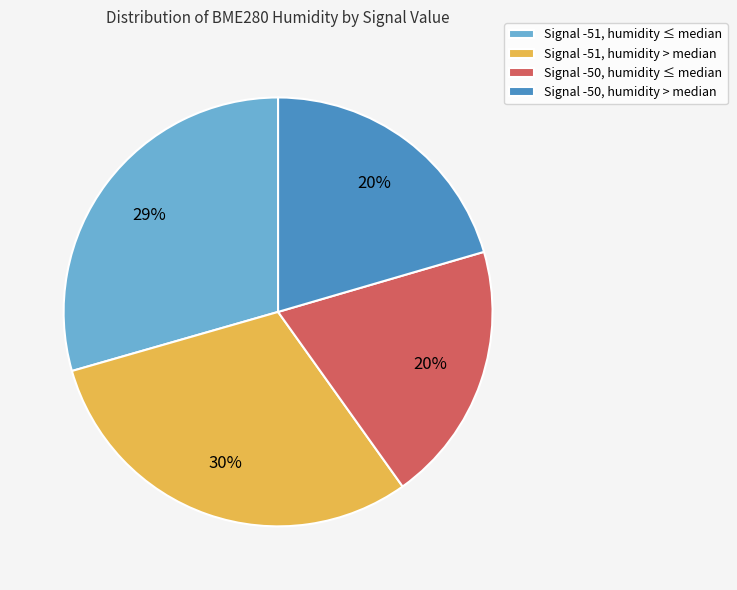

Which has a higher value, Signal -50, humidity ≤ median or Signal -51, humidity > median?

Signal -51, humidity > median